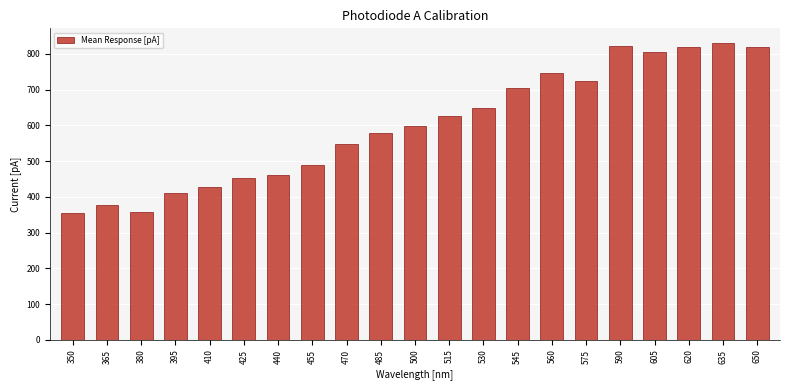

What is the value of the 11th bar from the left?

597.4